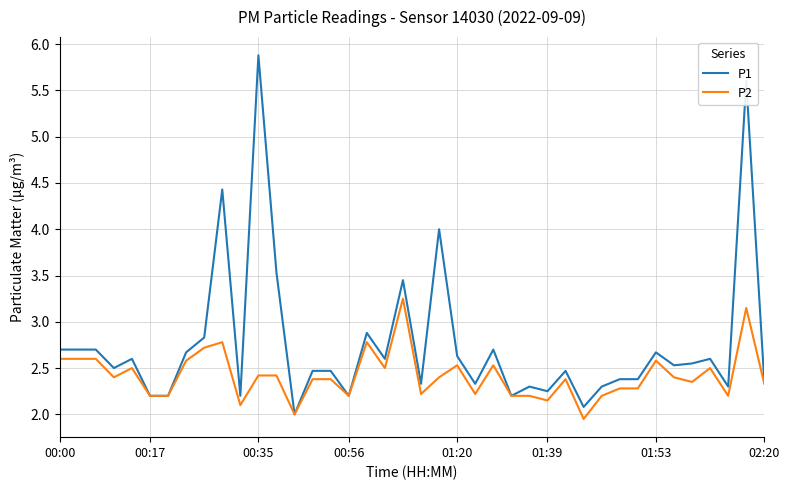

Which series has the largest range (max minus min)?

P1